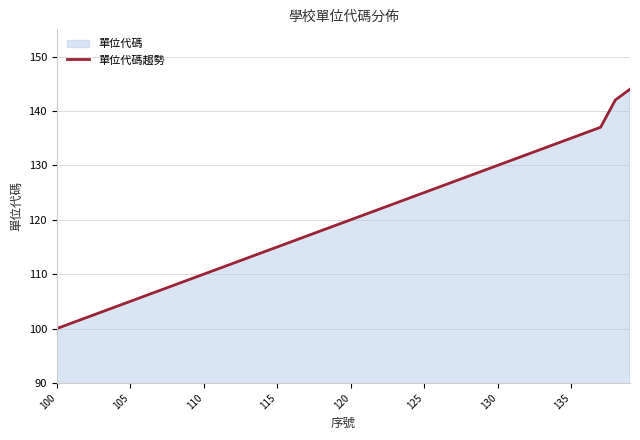

What is the maximum value shown in the chart?

144